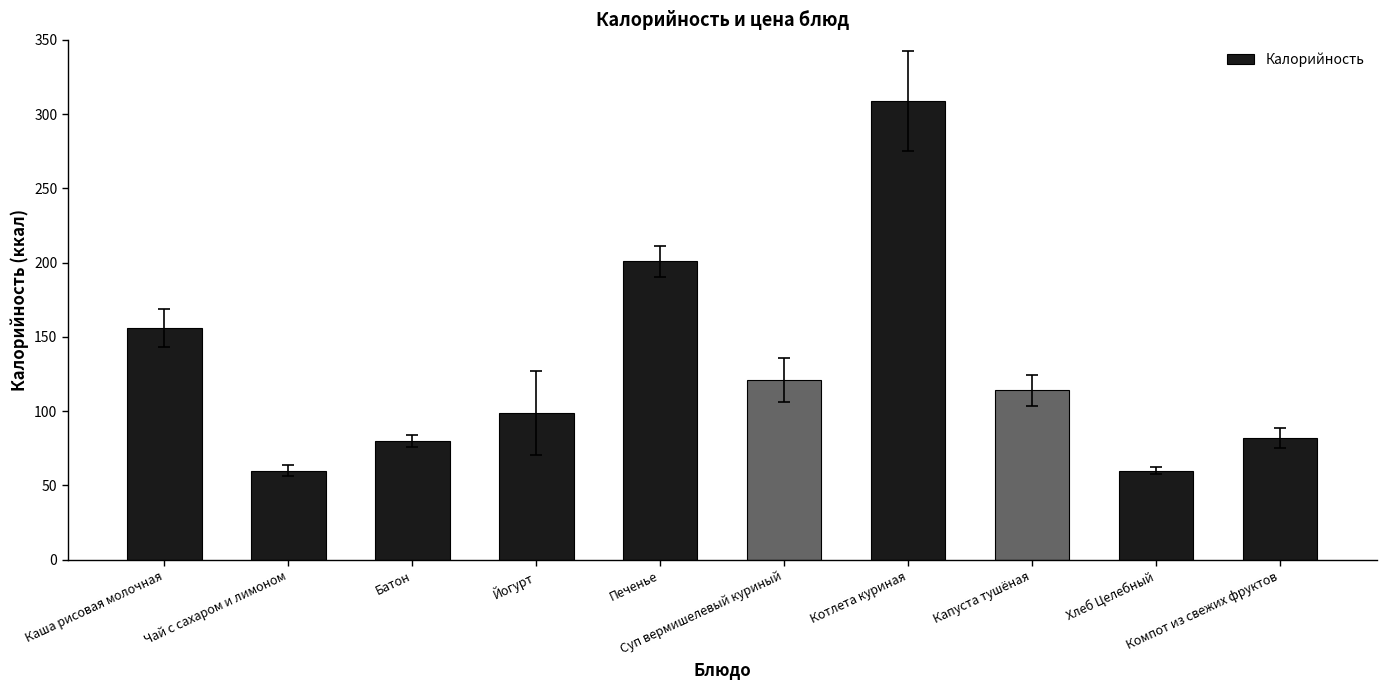

What is the minimum value shown in the chart?

60